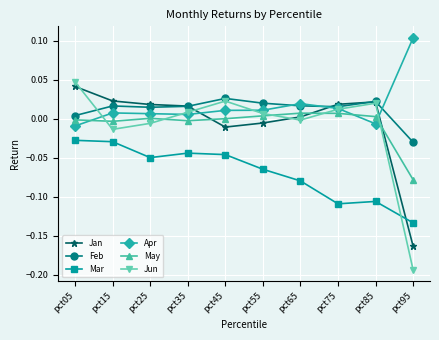

Which category has the highest value across all series?

pct95